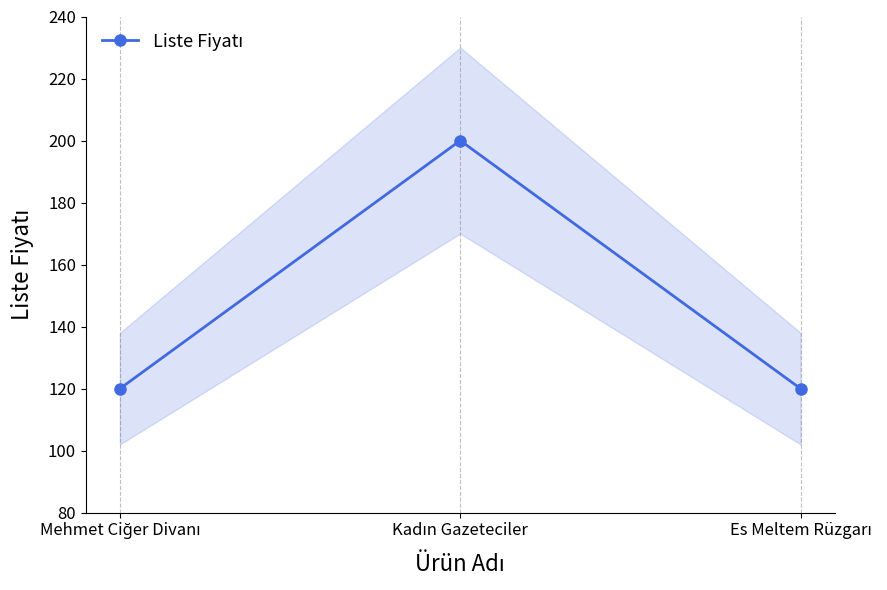

Is it true that the value at Kadın Gazeteciler is 200?

True